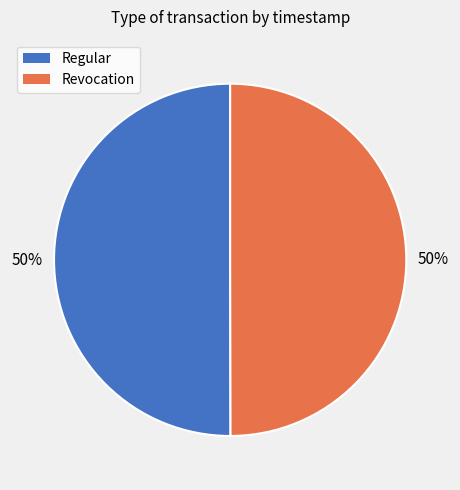

What is the ratio of the value at Revocation to the value at Regular?

1.0